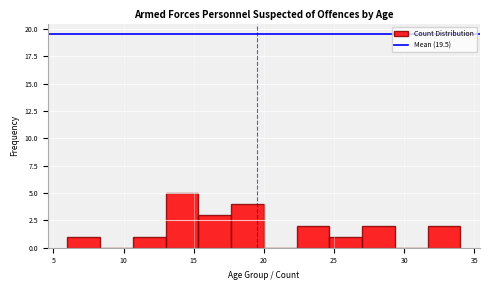

Reading left to right, transcribe this chart: for each bar, give the range it covers on the x-axis and its height. Neither the bar edges nor the heights are printed on the chart, so give them approximately, as read against the axes.

6.0 to 8.5: 1
8.5 to 10.5: 0
10.5 to 13.0: 1
13.0 to 15.5: 5
15.5 to 17.5: 3
17.5 to 20.0: 4
20.0 to 22.5: 0
22.5 to 24.5: 2
24.5 to 27.0: 1
27.0 to 29.5: 2
29.5 to 31.5: 0
31.5 to 34.0: 2